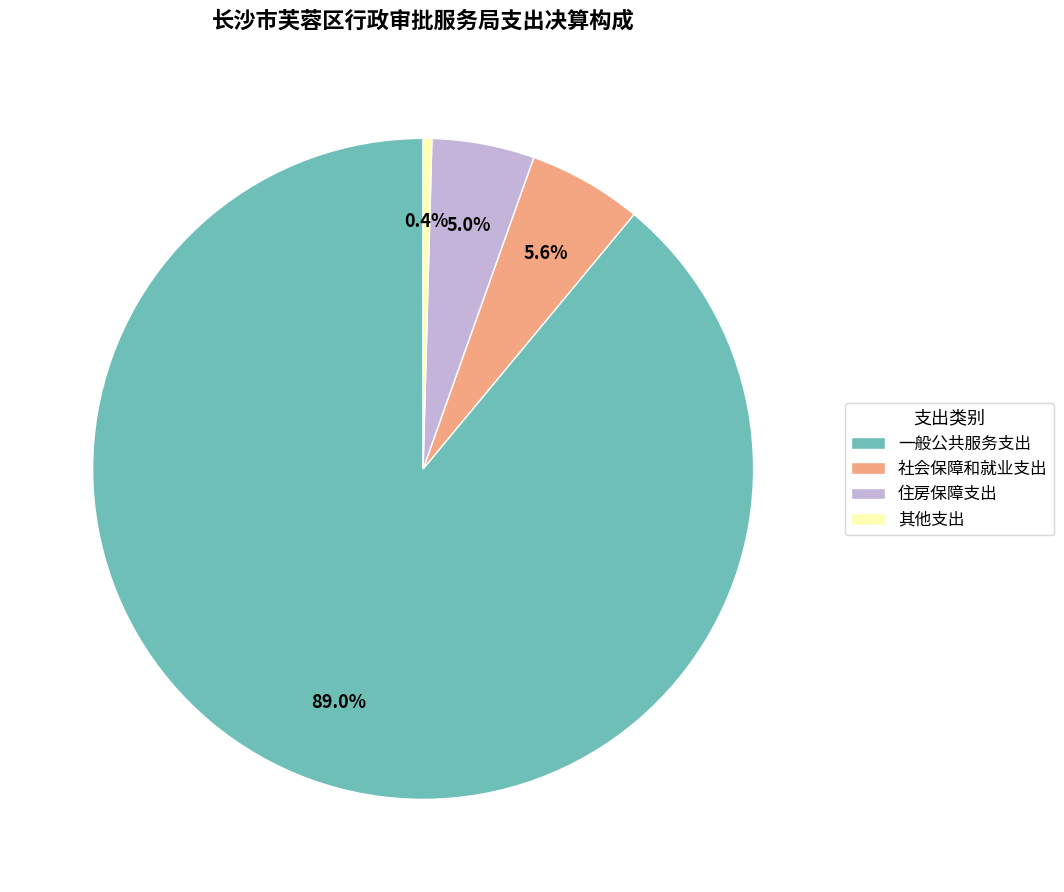

What is the ratio of the value at 住房保障支出 to the value at 社会保障和就业支出?

0.9